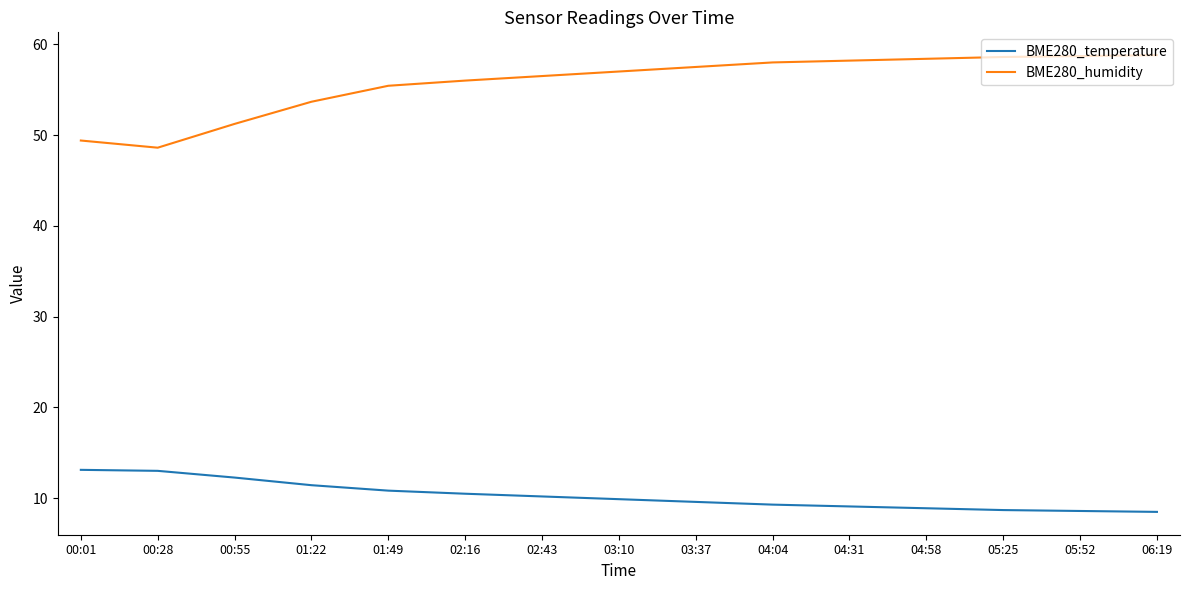

What is the minimum value for BME280_temperature?

8.5